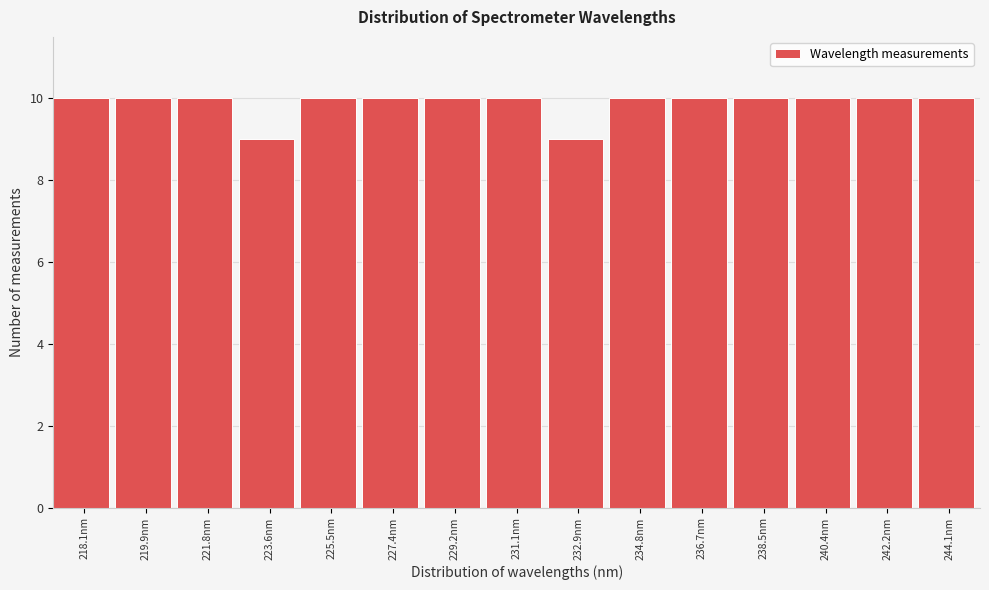

Reading left to right, what are all the values shown in this chart?

10	10	10	9	10	10	10	10	9	10	10	10	10	10	10